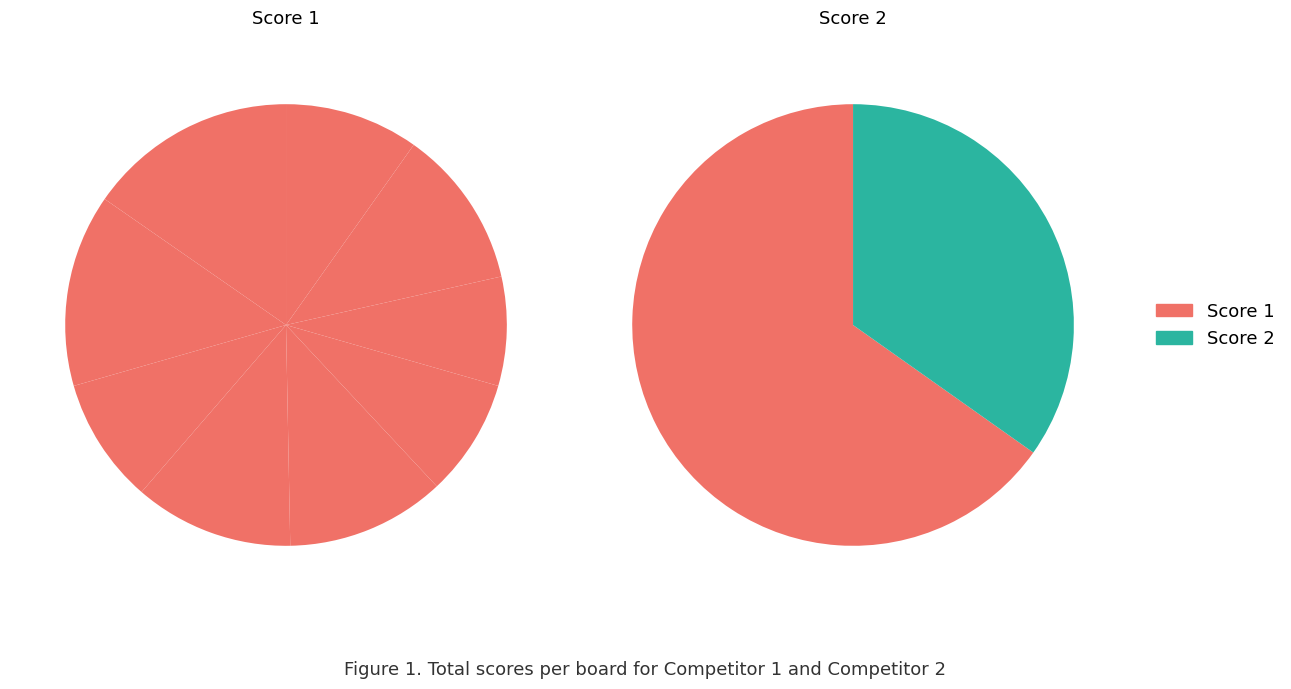

Is it true that 1 is 0% of the pie?

True